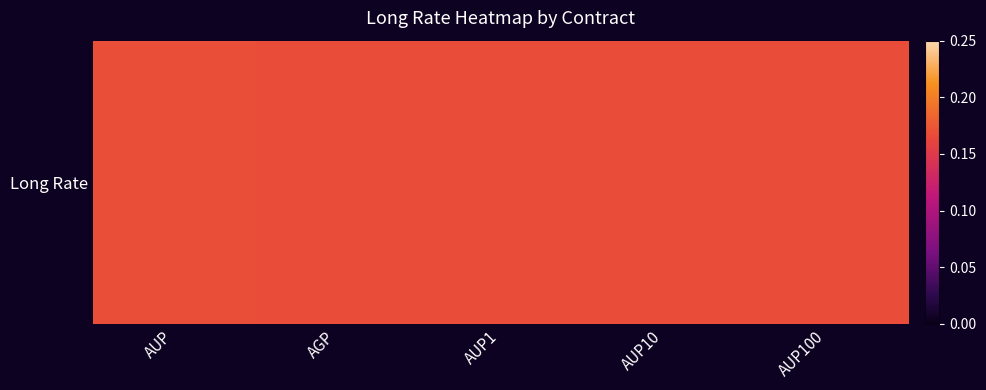

The chart shows a value of 0.2 at AGP. True or false?

True